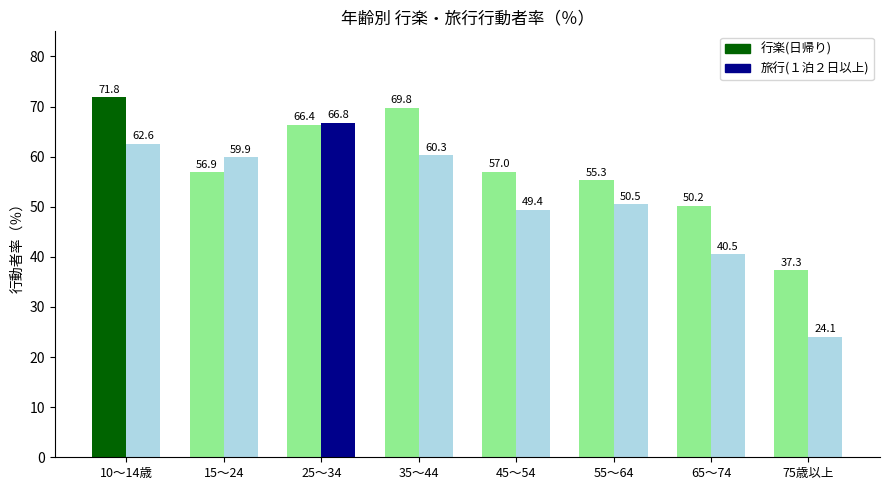

What is the sum of the 行楽(日帰り) values at 45～54 and 65～74?

107.2